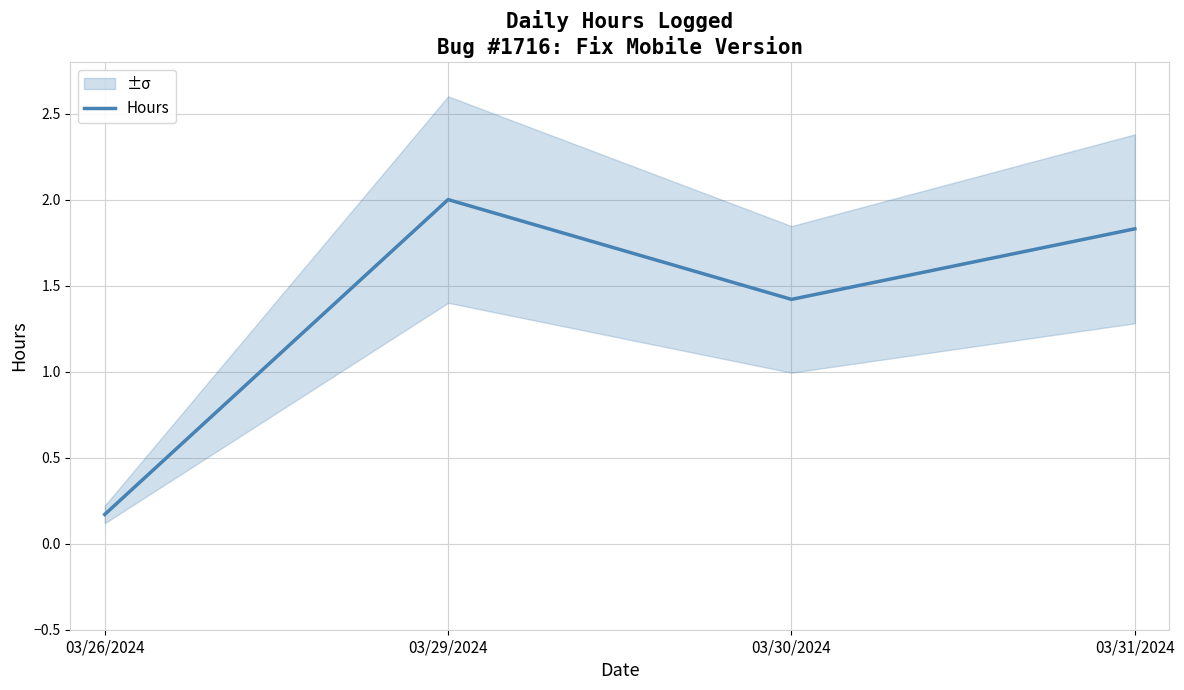

What is the sum of the values at 03/31/2024 and 03/29/2024?

3.8